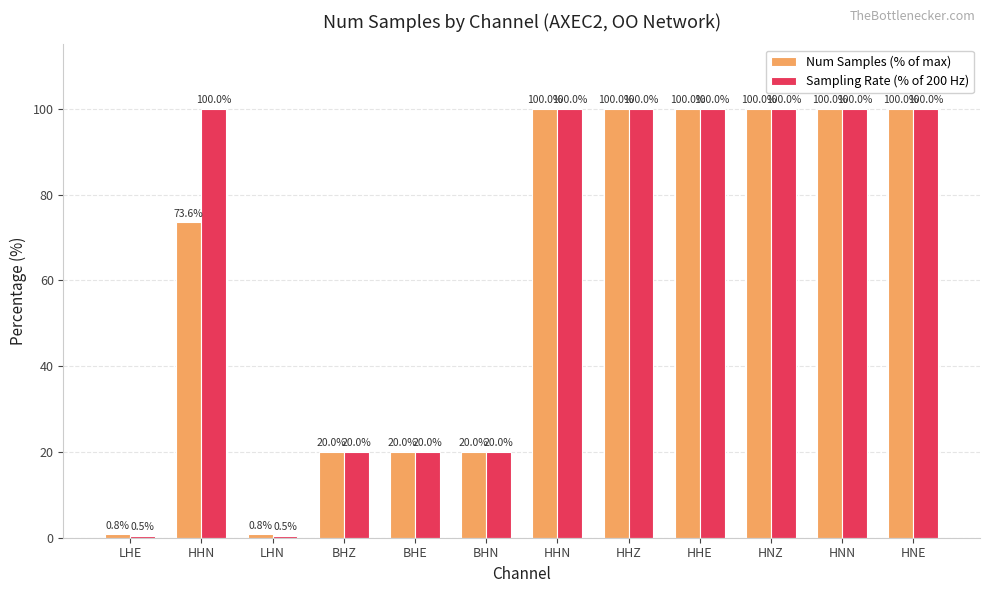

Count the number of categories in the chart.

12